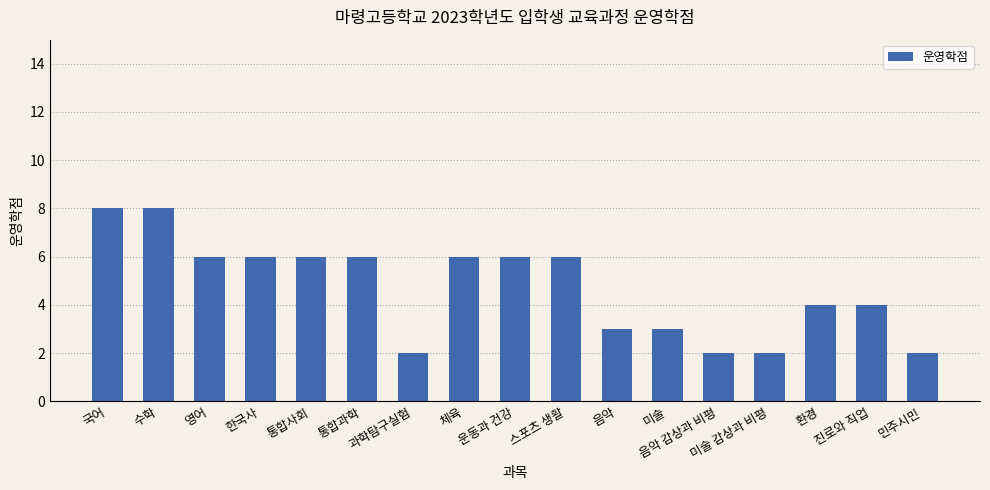

The chart shows a value of 10 at 한국사. True or false?

False